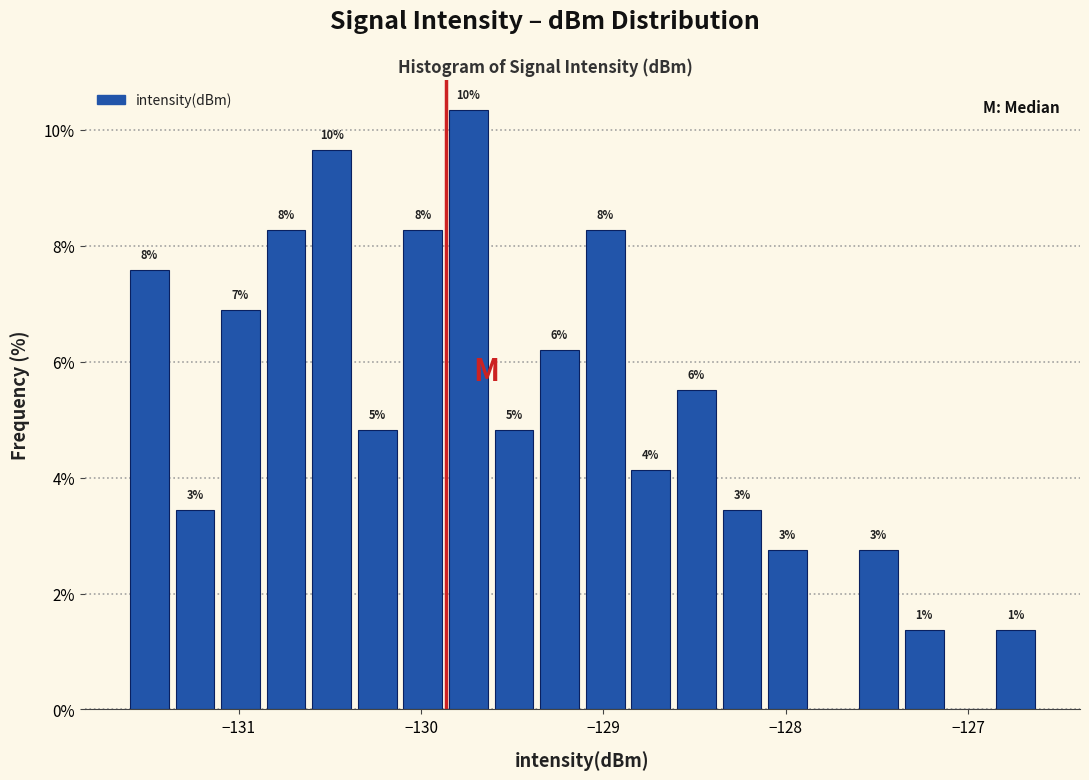

Around what value on the x-axis is the tallest bar? Give the approximate position of its centre, as read against the axis.

-129.7